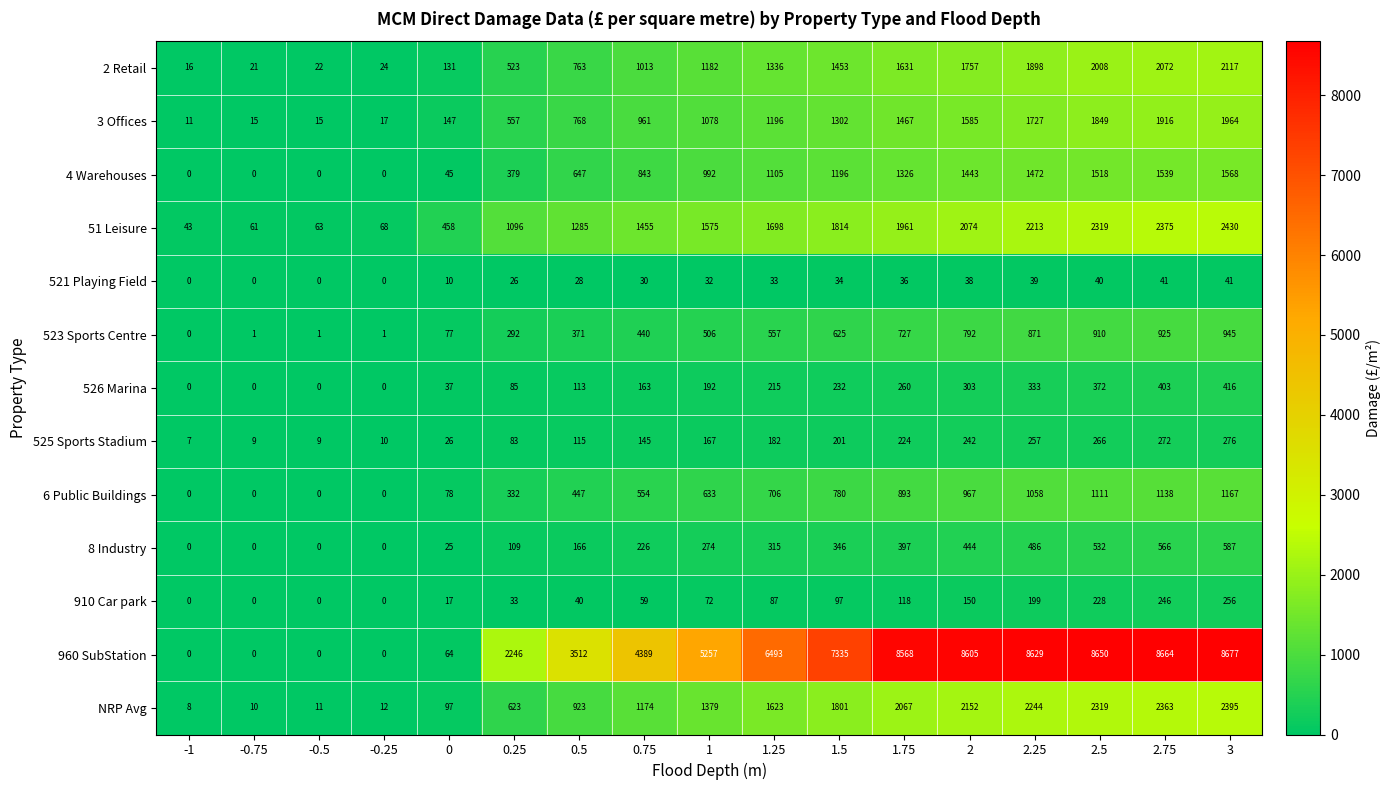

What is the spread (max minus min) of values at 0?

448